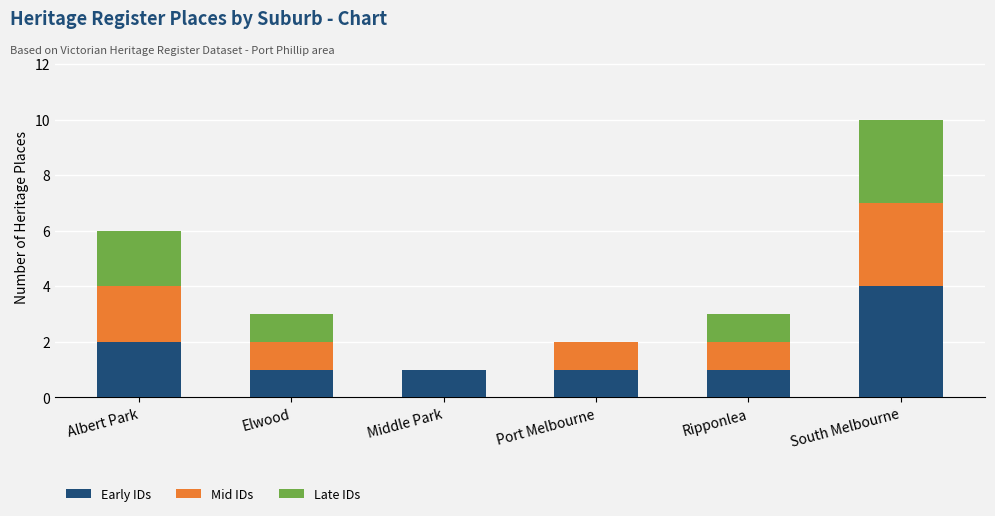

Reading left to right, transcribe the values for Early IDs.

Albert Park=2	Elwood=1	Middle Park=1	Port Melbourne=1	Ripponlea=1	South Melbourne=4